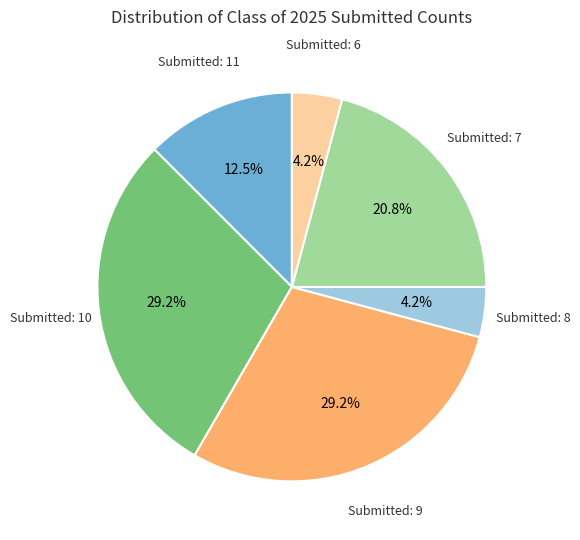

Does any single category account for the majority?

No